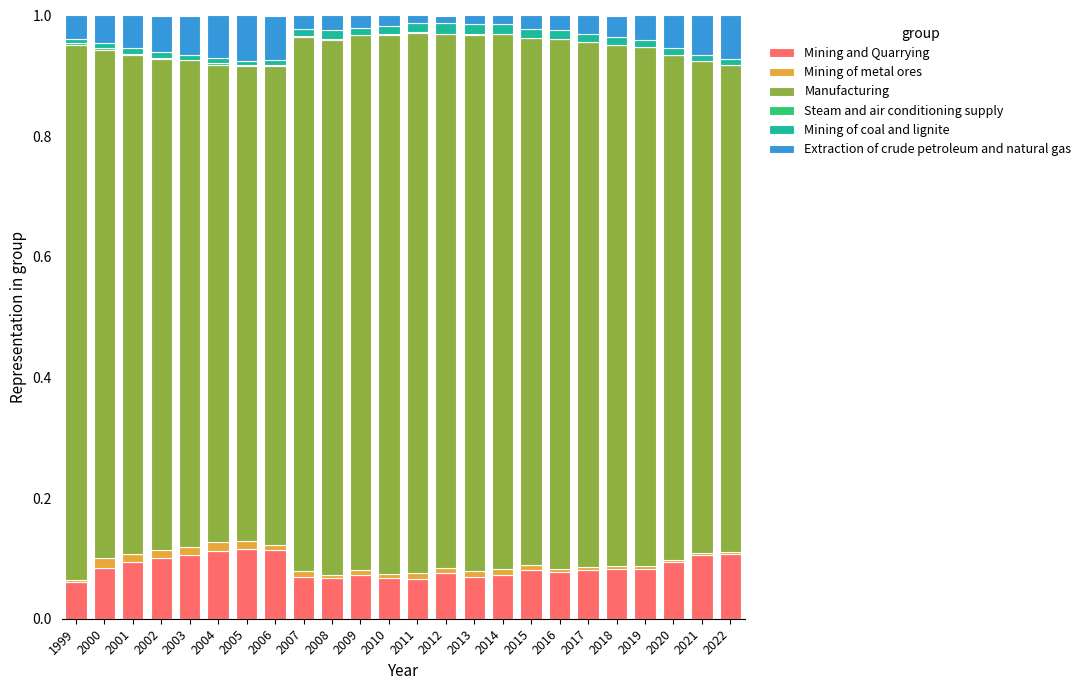

What is the sum of all Mining and Quarrying values?

2.1